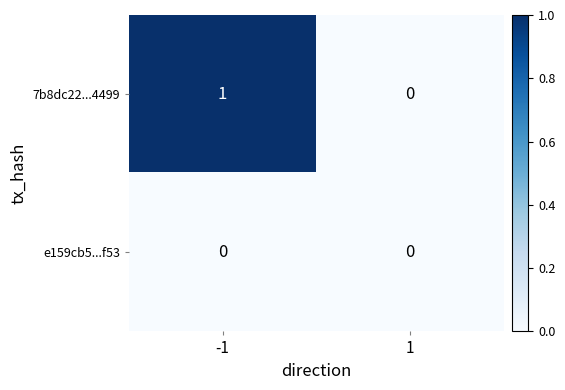

Between -1 and 1, which series saw the biggest shift?

7b8dc22...4499